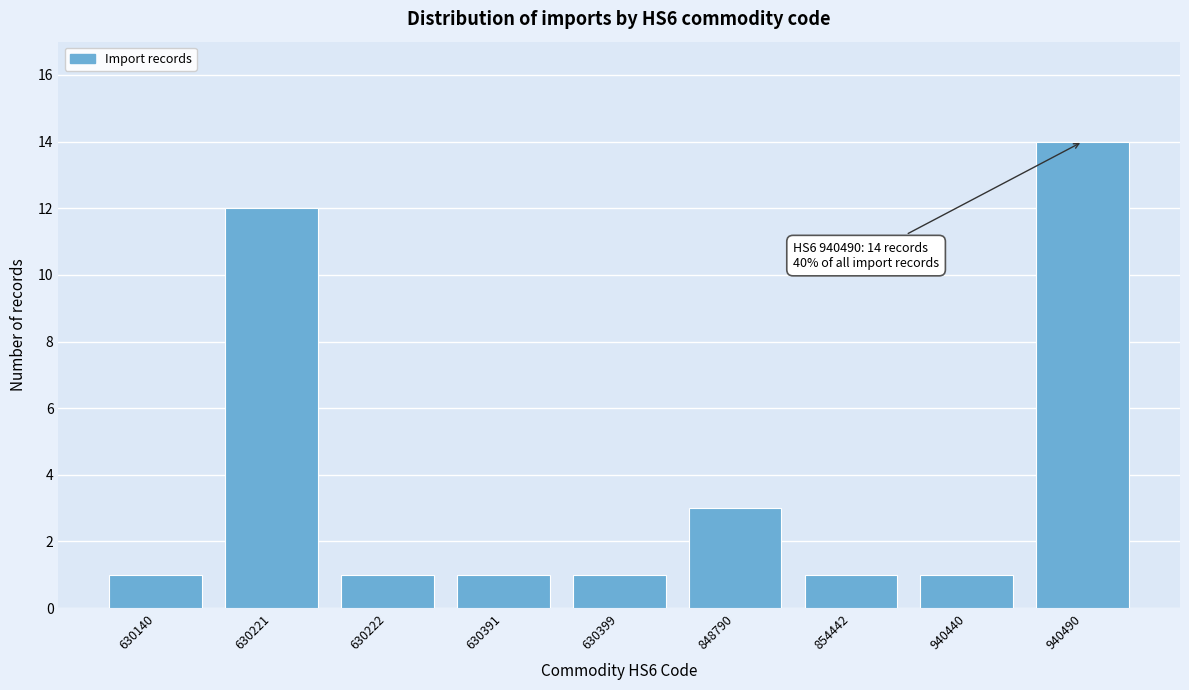

Reading right to left, transcribe all the data shown in this chart.

940490=14	940440=1	854442=1	848790=3	630399=1	630391=1	630222=1	630221=12	630140=1